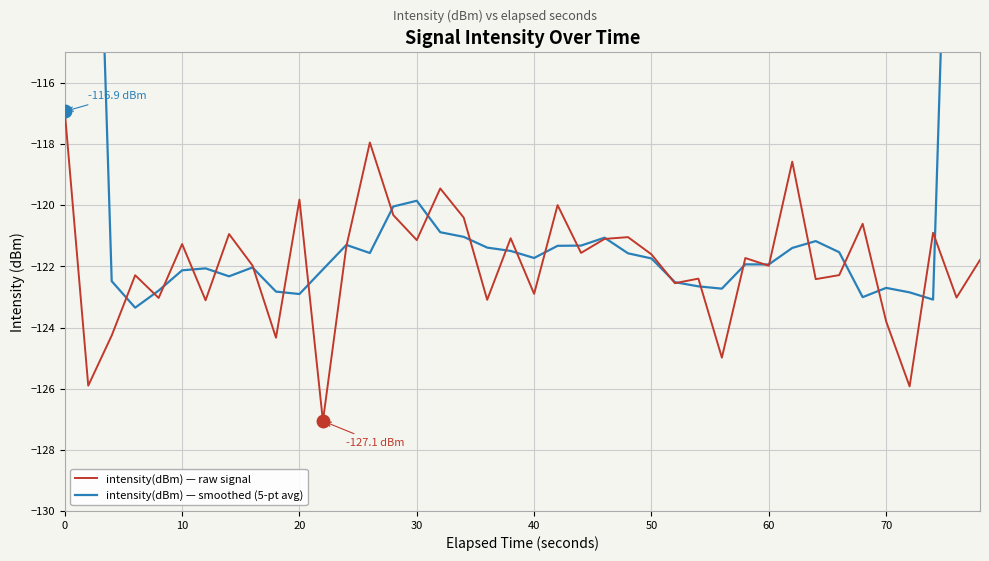

Reading right to left, what are all the values shown in this chart?

intensity(dBm) — raw signal: -121.8	-123.0	-120.9	-125.9	-123.8	-120.6	-122.3	-122.4	-118.6	-122.0	-121.7	-125.0	-122.4	-122.6	-121.6	-121.0	-121.1	-121.6	-120.0	-122.9	-121.1	-123.1	-120.4	-119.5	-121.1	-120.3	-117.9	-121.3	-127.1	-119.8	-124.3	-122.0	-120.9	-123.1	-121.3	-123.0	-122.3	-124.3	-125.9	-116.9
intensity(dBm) — smoothed (5-pt avg): -73.1	-98.3	-123.1	-122.9	-122.7	-123.0	-121.5	-121.2	-121.4	-121.9	-121.9	-122.7	-122.7	-122.5	-121.7	-121.6	-121.1	-121.3	-121.3	-121.7	-121.5	-121.4	-121.0	-120.9	-119.9	-120.0	-121.6	-121.3	-122.1	-122.9	-122.8	-122.0	-122.3	-122.1	-122.1	-122.8	-123.4	-122.5	-97.9	-73.4